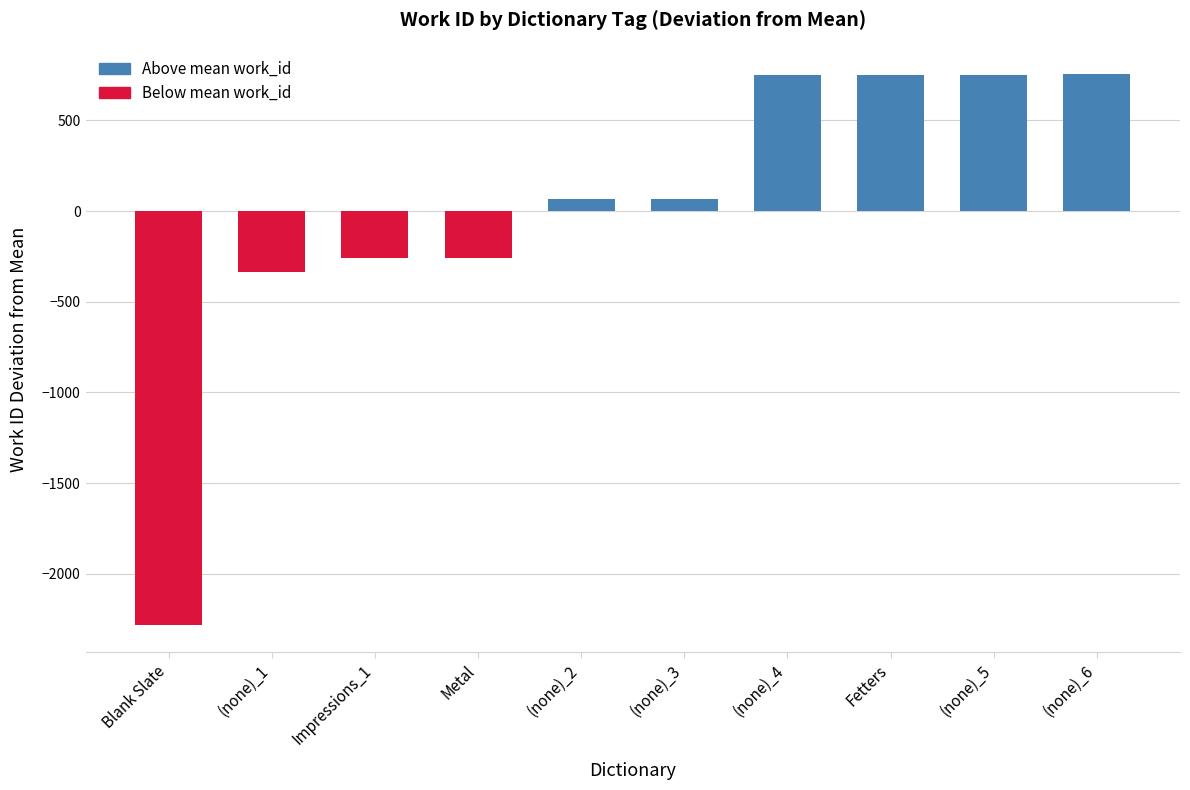

Where is the data nearest to the value -763?

(none)_1